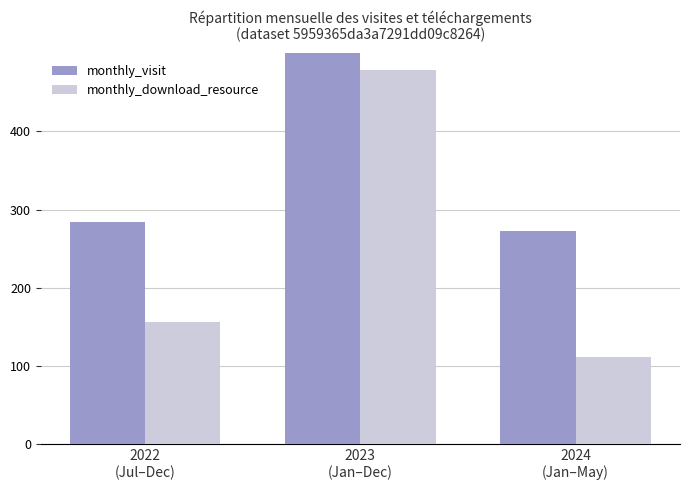

How many bars are there in each group?

2